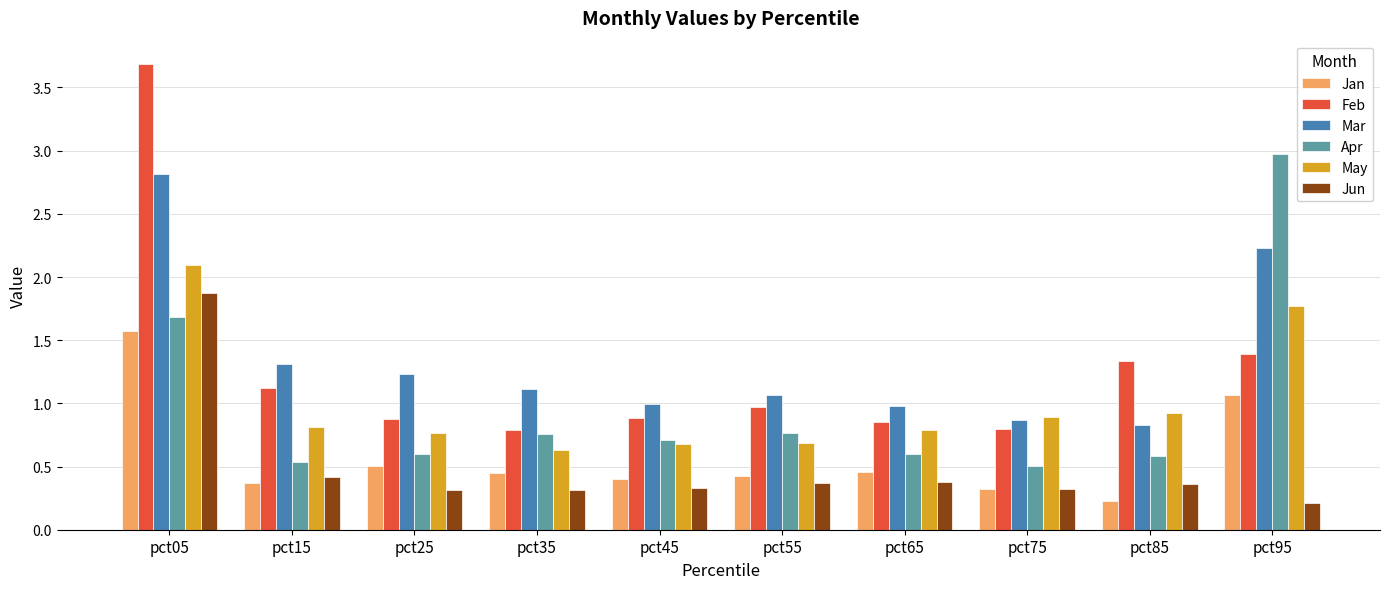

What is the maximum value shown in the chart?

3.7